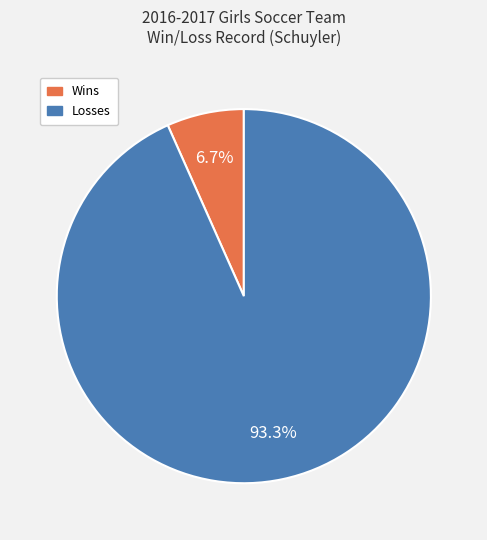

Does Wins account for over 50% of the chart?

No